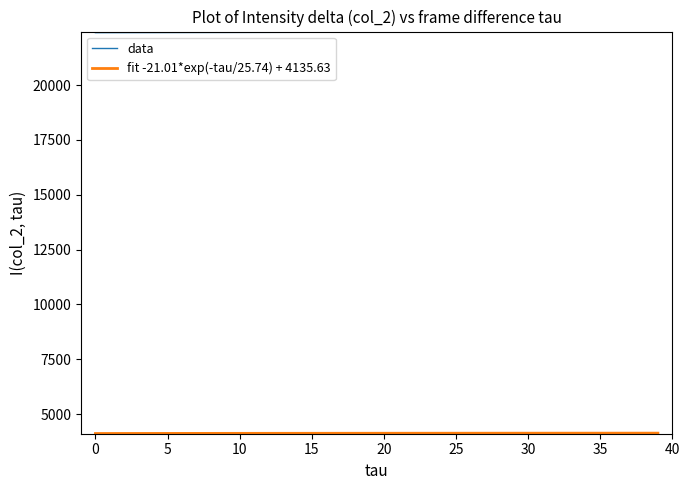

What is the minimum value shown in the chart?

4114.6